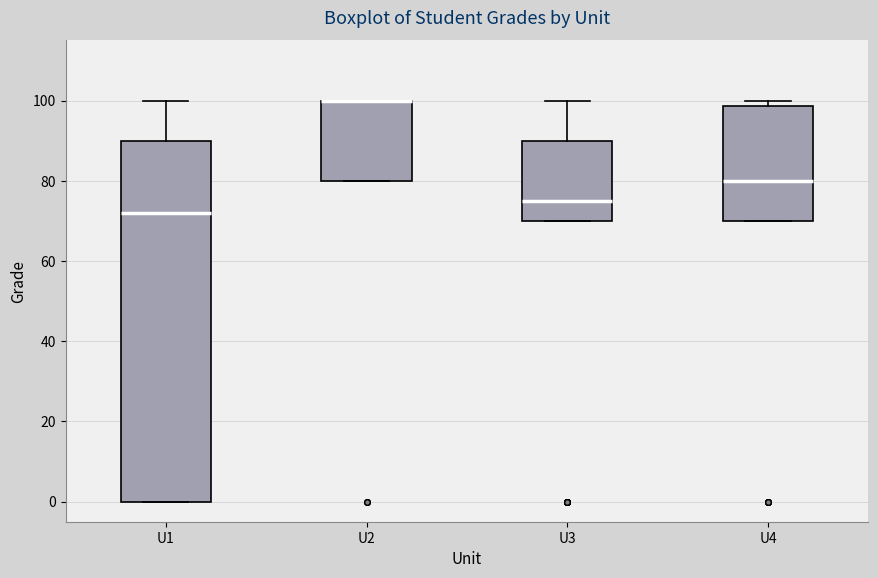

Reading left to right, read every box against the y-axis: the position of its median line, the range the box covers, and the ends of its whiskers. The values are not printed on the chart, so give them approximately, as read against the axis.

U1: median 72, box 0 to 90, whiskers 0 to 100
U2: median 100 (drawn on the box's upper edge), box 80 to 100, whiskers 80 to 100
U3: median 76, box 70 to 90, whiskers 70 to 100
U4: median 80, box 70 to 98, whiskers 70 to 100